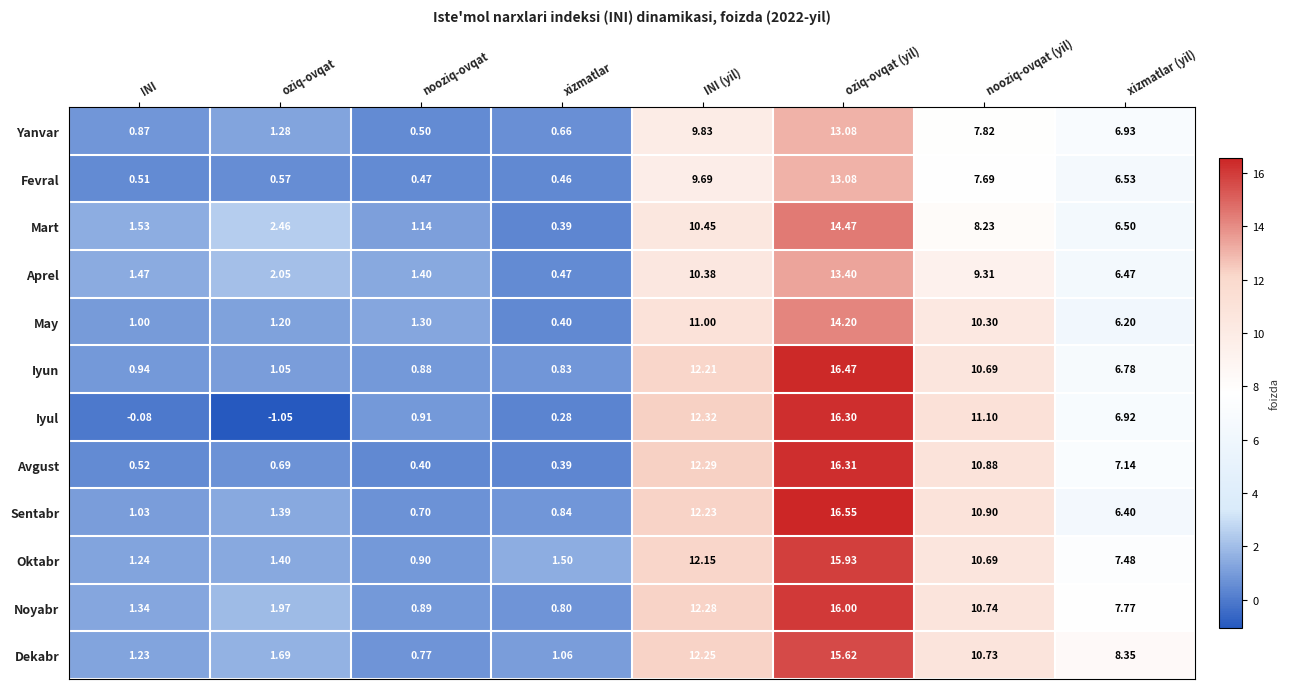

Where does the Iyun series first go above 6?

INI (yil)